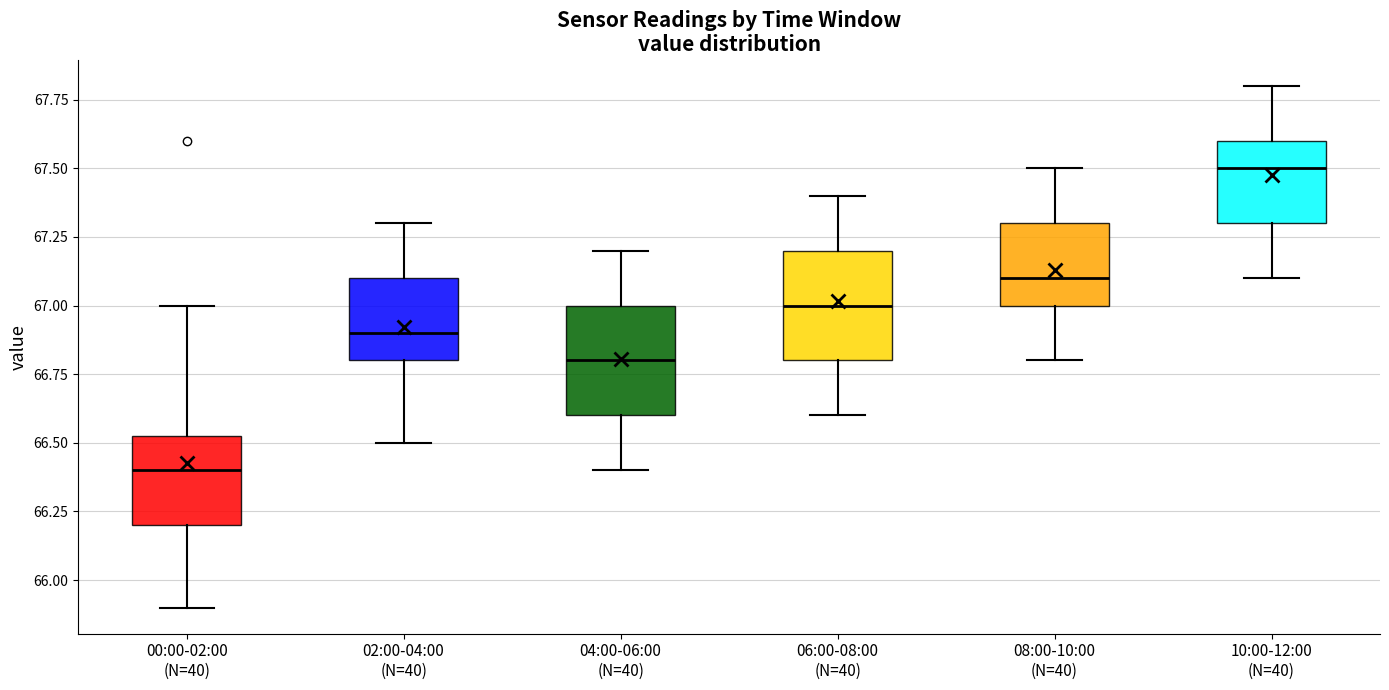

Where does the lower whisker of the box for 10:00-12:00 (N=40) end on the y-axis? The values are not printed on the chart, so give them approximately, as read against the axis.

67.10